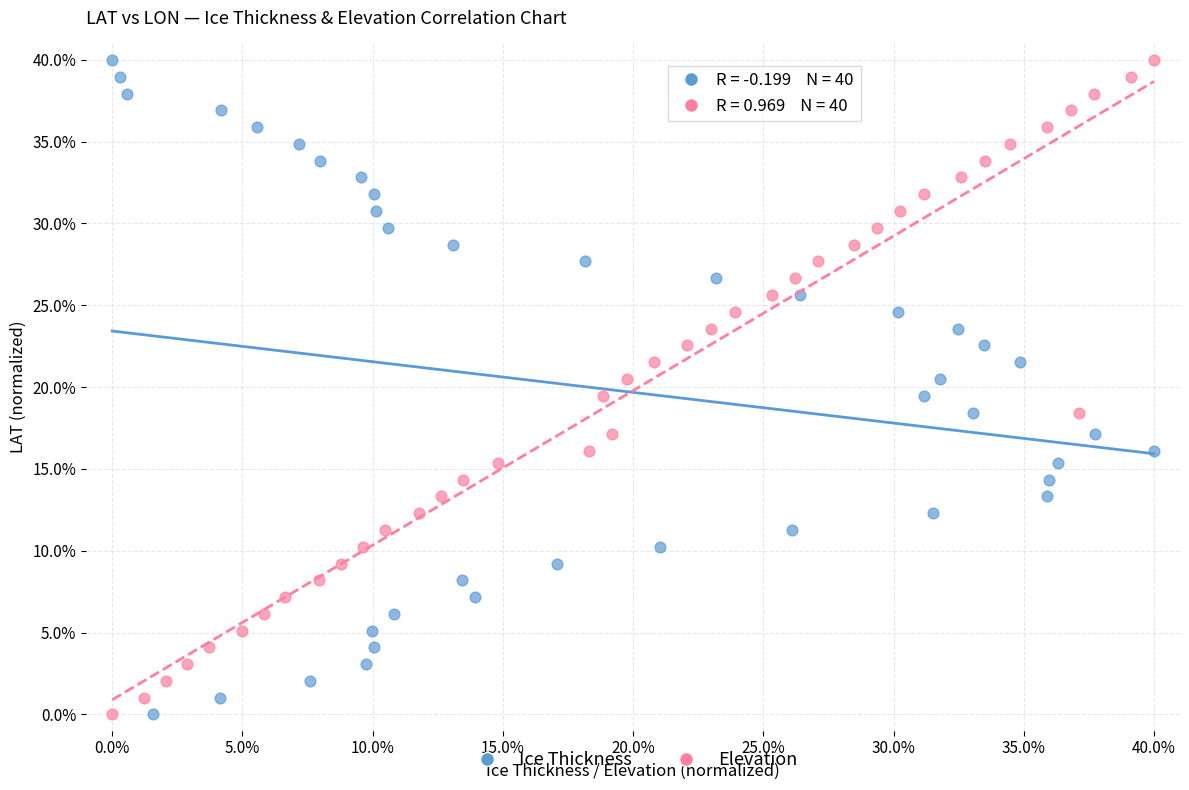

What are all the series names shown in the legend?

Ice Thickness, Elevation